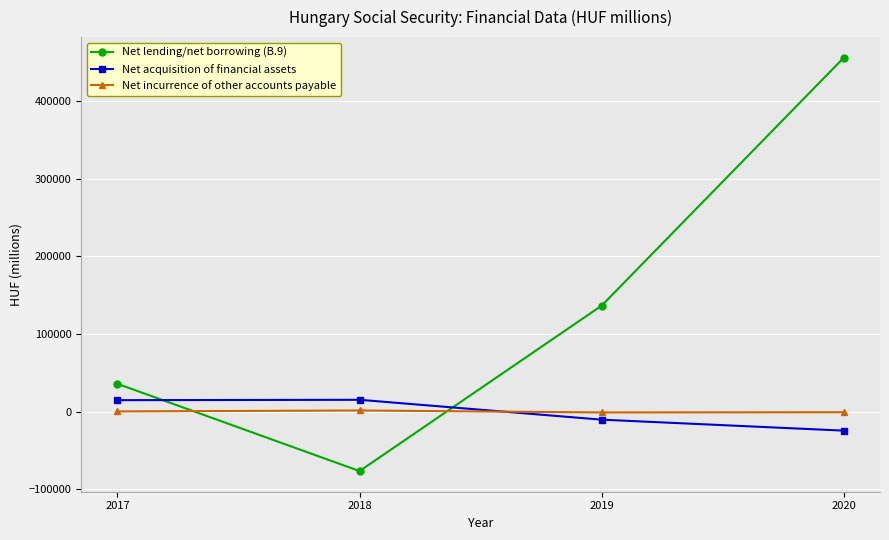

Does the chart have visible grid lines?

Yes